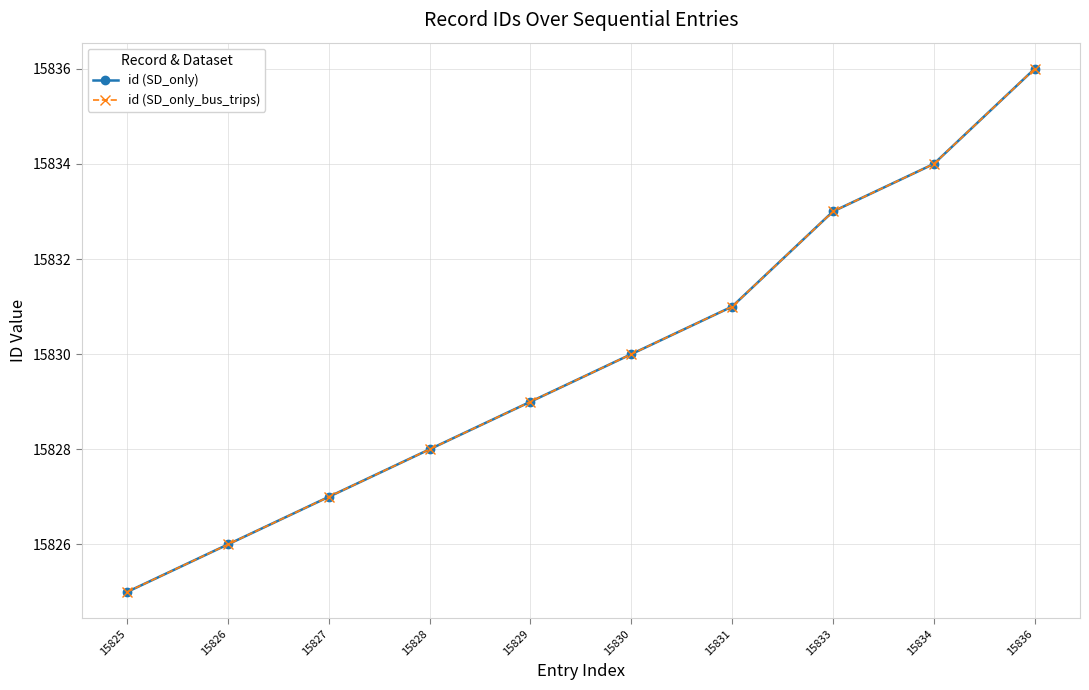

Rank the categories by id (SD_only_bus_trips) value from lowest to highest.

15825, 15826, 15827, 15828, 15829, 15830, 15831, 15833, 15834, 15836